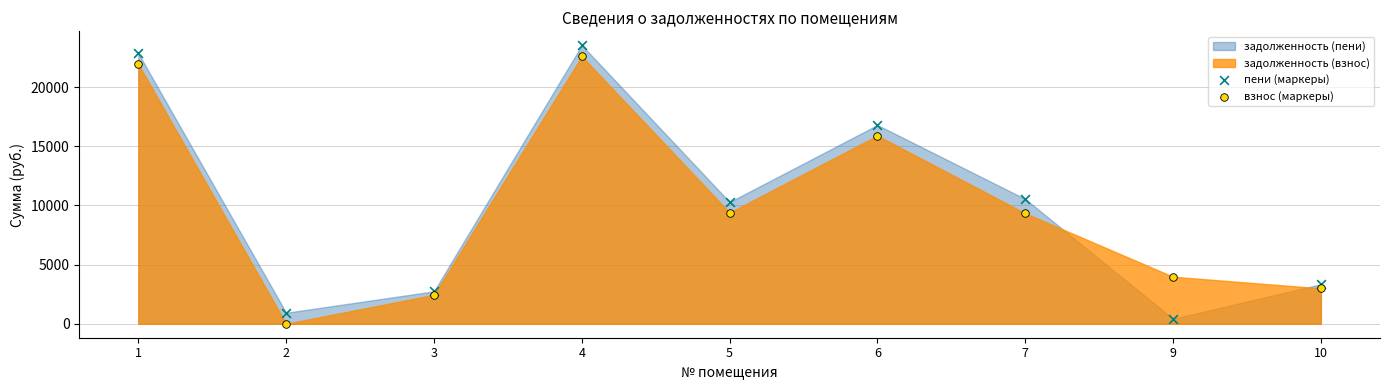

In the пени (маркеры) series, what Y value is closest to 11980?

10549.2